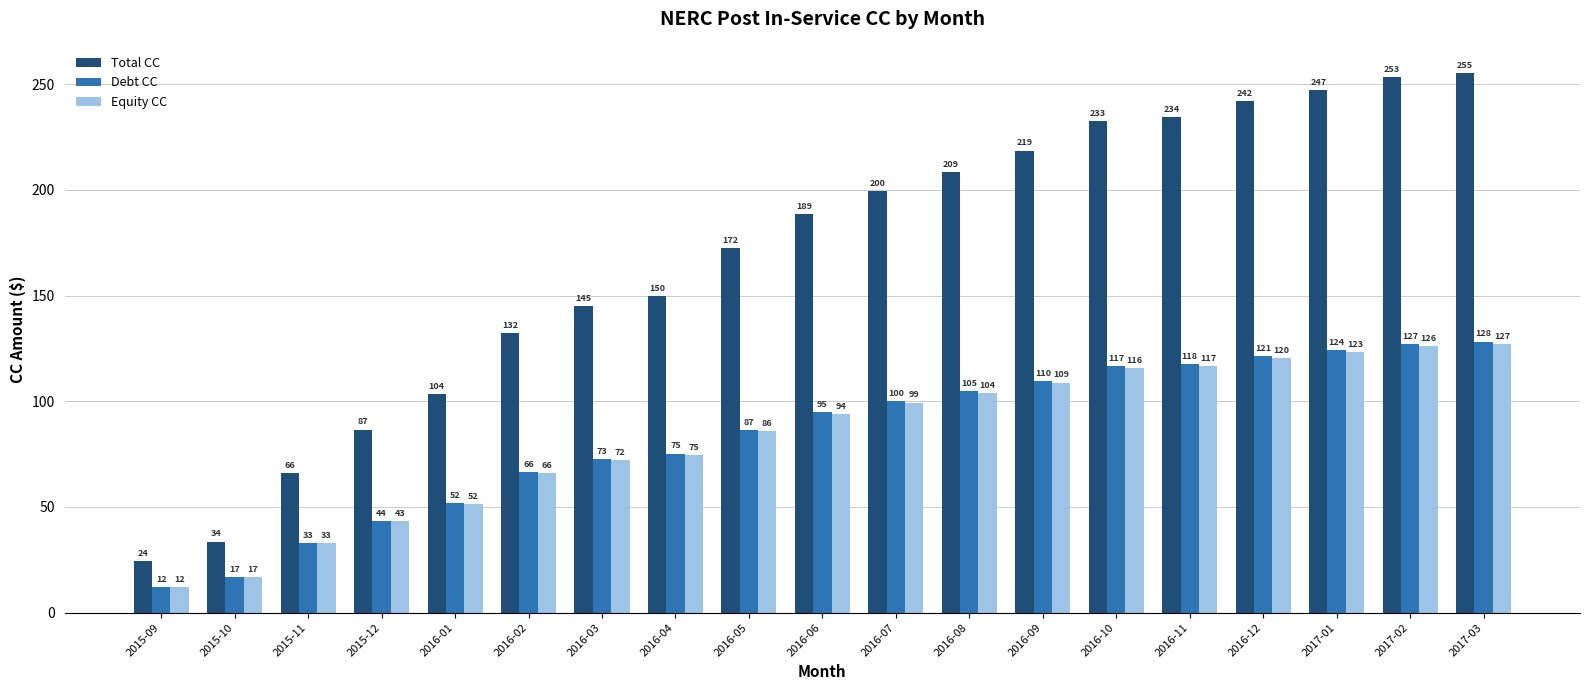

The value of Equity CC at 2015-12 is 43.1. True or false?

True